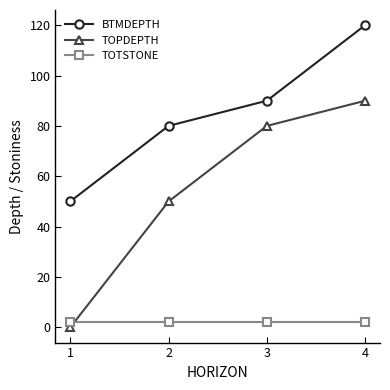

Rank the series at 2 from highest to lowest value.

BTMDEPTH, TOPDEPTH, TOTSTONE